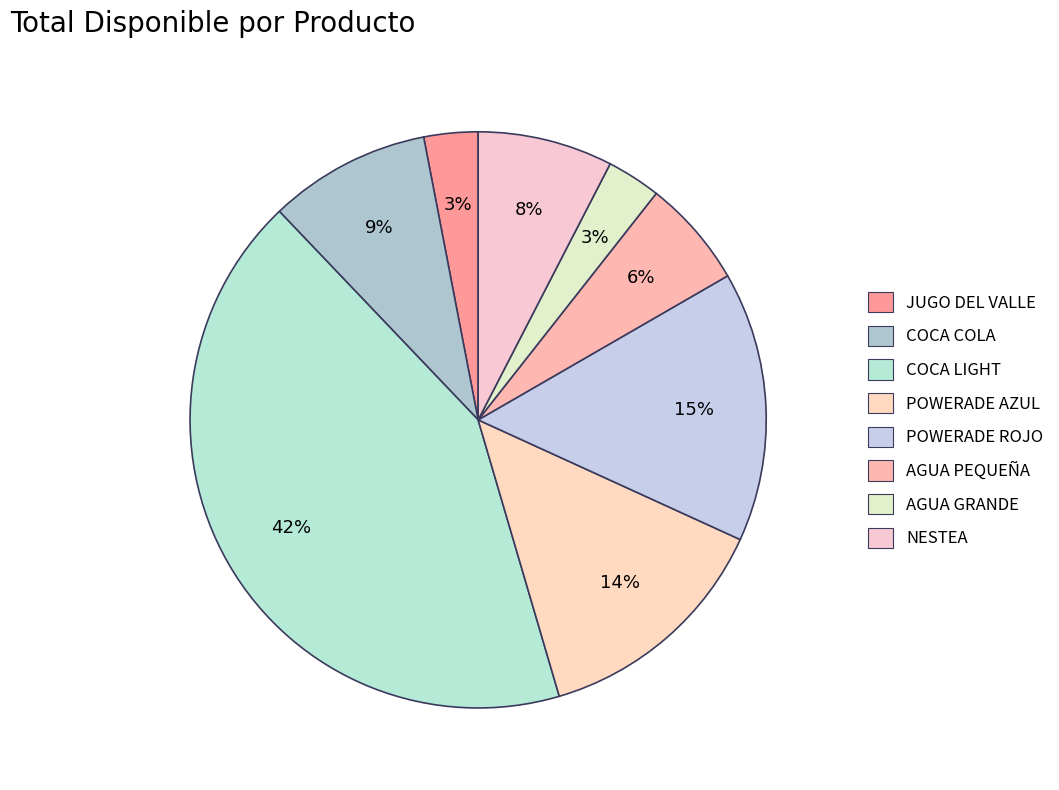

True or false: JUGO DEL VALLE accounts for 1% of the total.

False